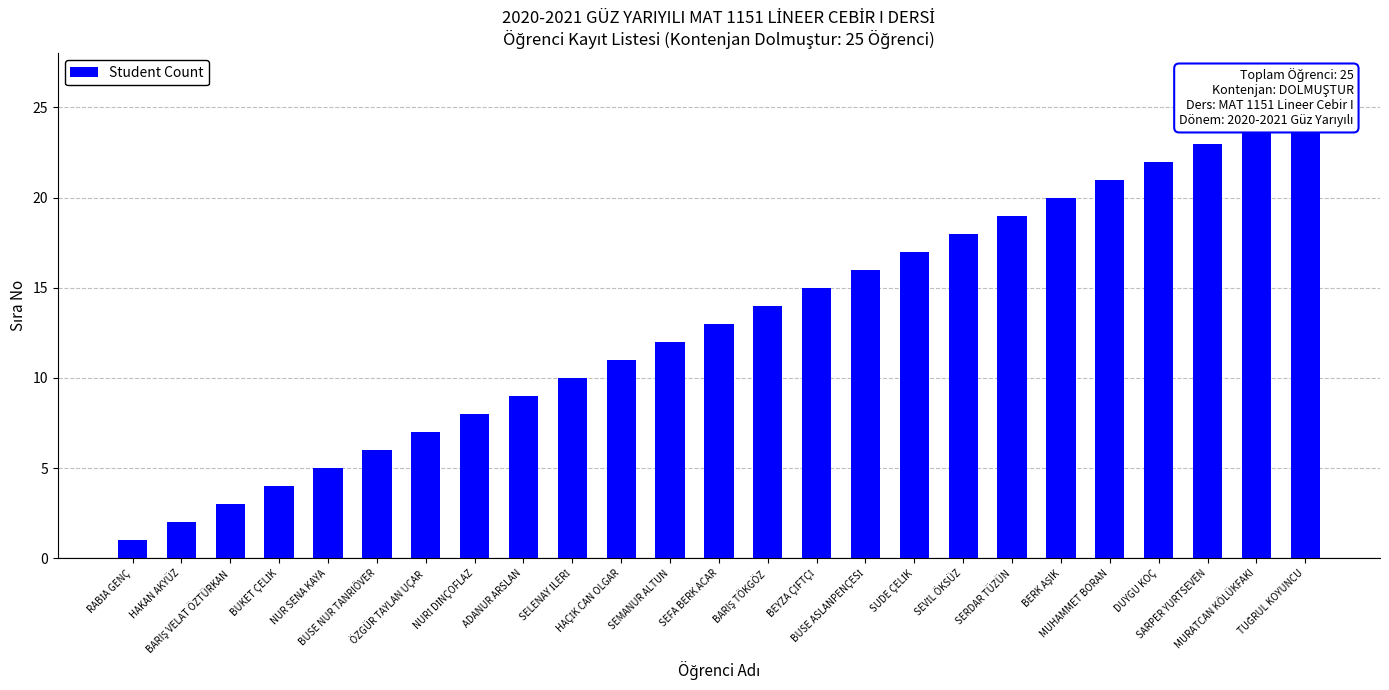

Reading left to right, transcribe all the data shown in this chart.

RABİA GENÇ=1	HAKAN AKYÜZ=2	BARIŞ VELAT ÖZTÜRKAN=3	BUKET ÇELİK=4	NUR SENA KAYA=5	BUSE NUR TANRIÖVER=6	ÖZGÜR TAYLAN UÇAR=7	NURİ DİNÇOFLAZ=8	ADANUR ARSLAN=9	SELENAY İLERİ=10	HAÇİK CAN OLGAR=11	SEMANUR ALTUN=12	SEFA BERK ACAR=13	BARIŞ TÖKGÖZ=14	BEYZA ÇİFTÇİ=15	BUSE ASLANPENÇESİ=16	SUDE ÇELİK=17	SEVİL ÖKSÜZ=18	SERDAR TÜZÜN=19	BERK AŞIK=20	MUHAMMET BORAN=21	DUYGU KOÇ=22	SARPER YURTSEVEN=23	MURATCAN KÖLÜKFAKI=24	TUĞRUL KOYUNCU=25